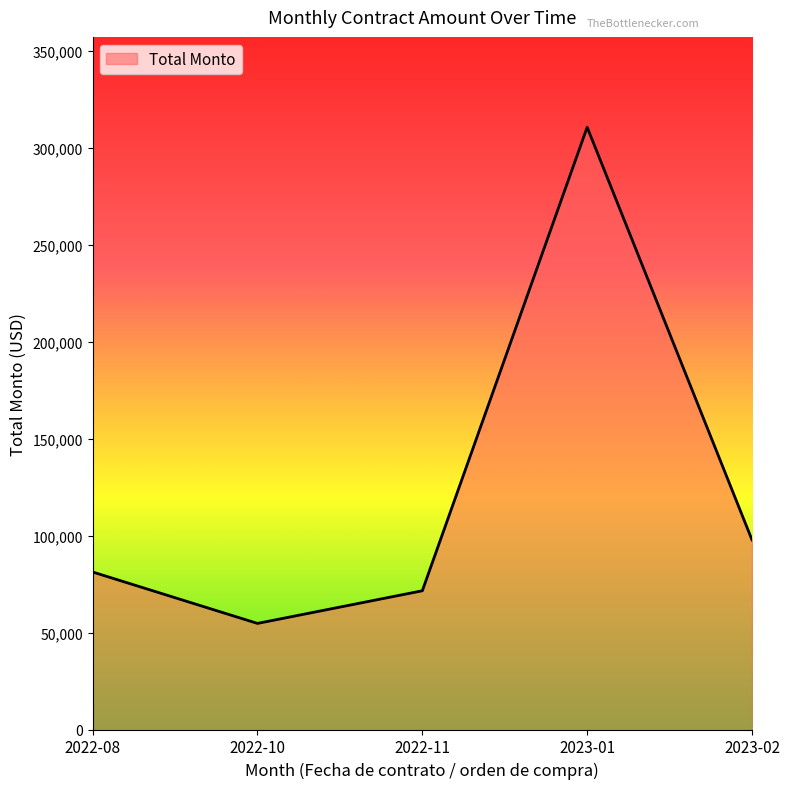

How many lines are shown in the chart?

1